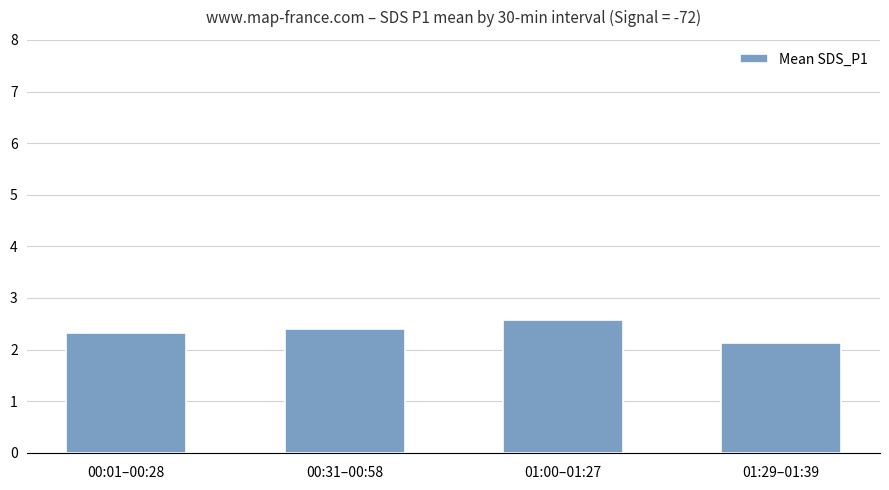

What is the sum of all values?

9.4